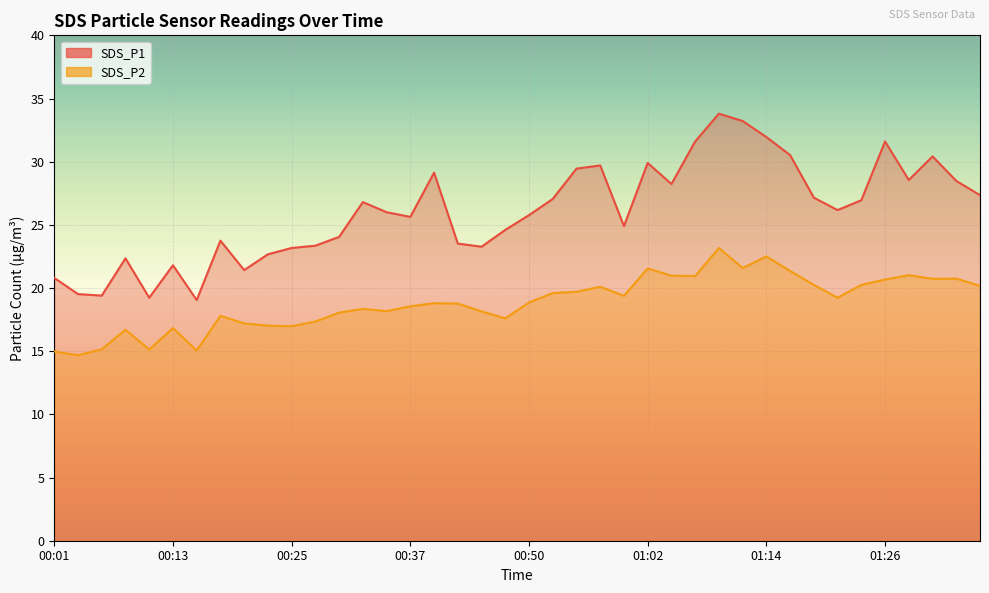

What is the total value across all series at 01:09?

57.0